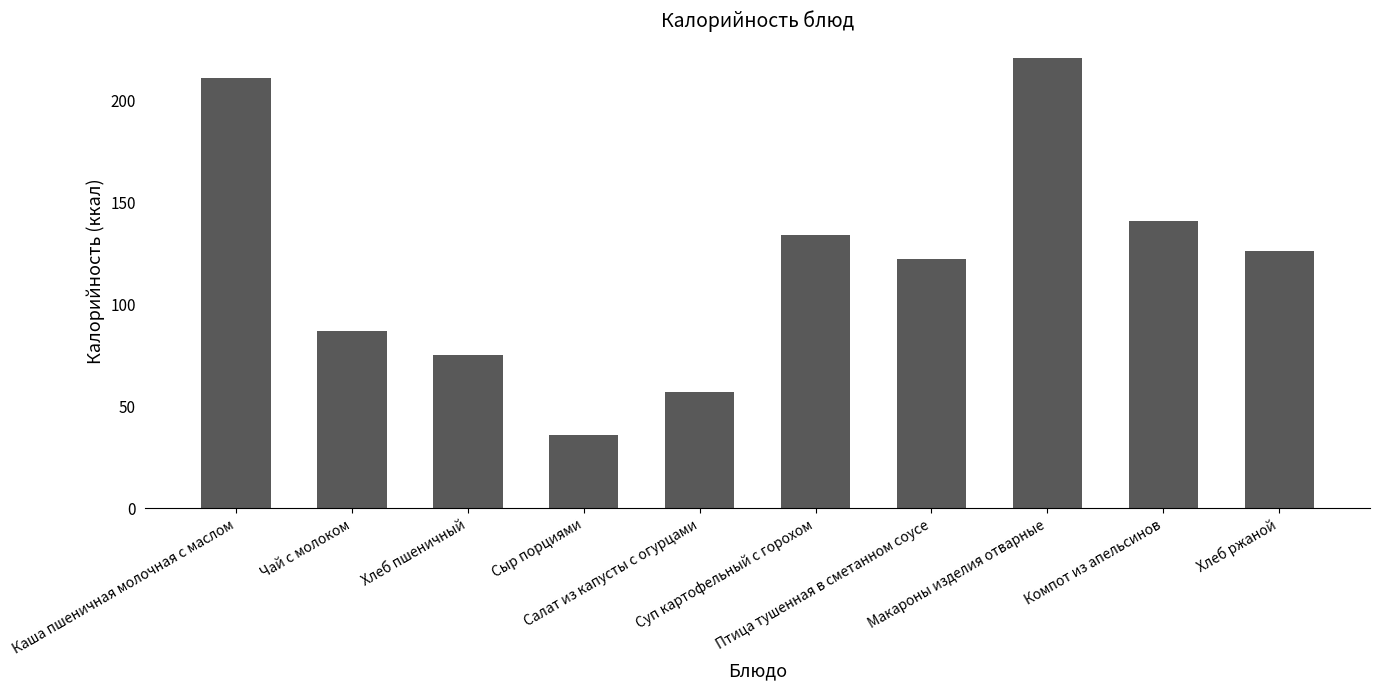

How many data points does each series have?

10